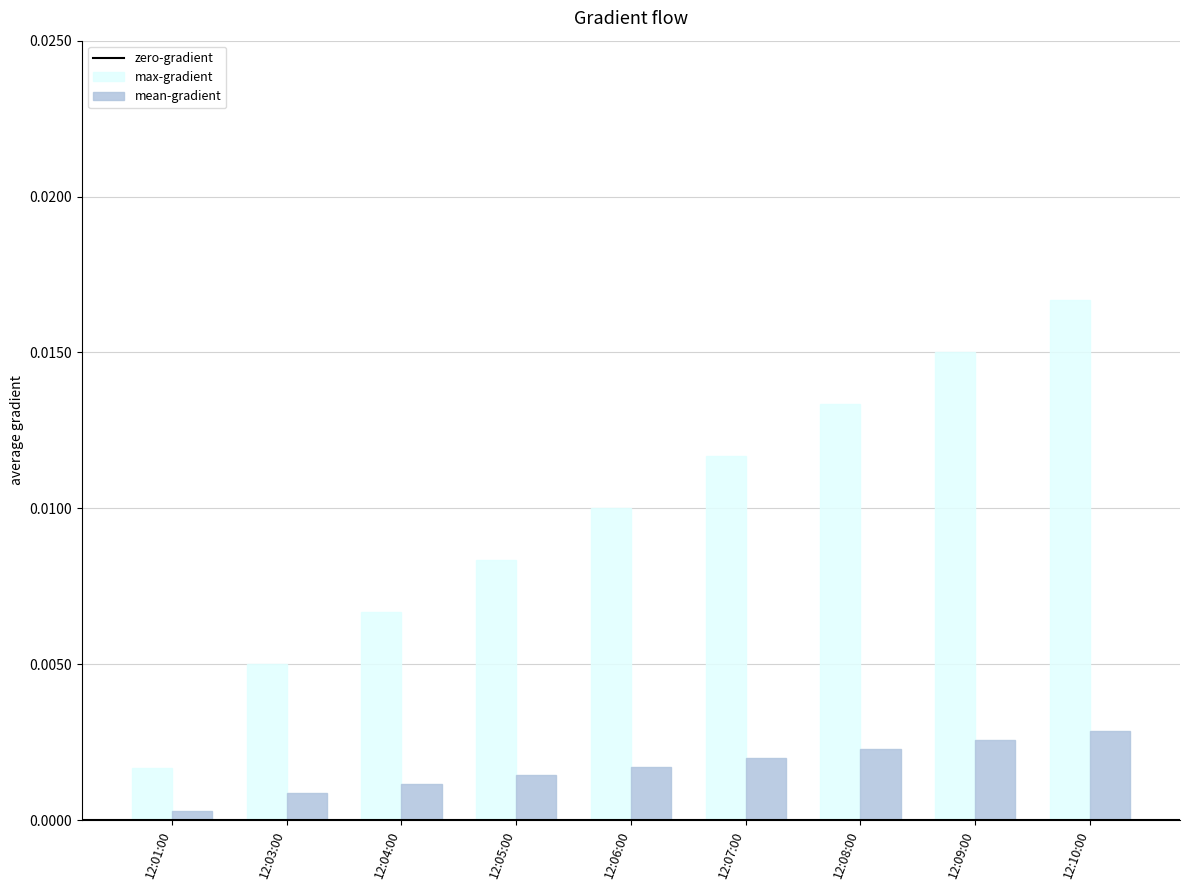

At which label is mean-gradient closest to 0?

12:01:00